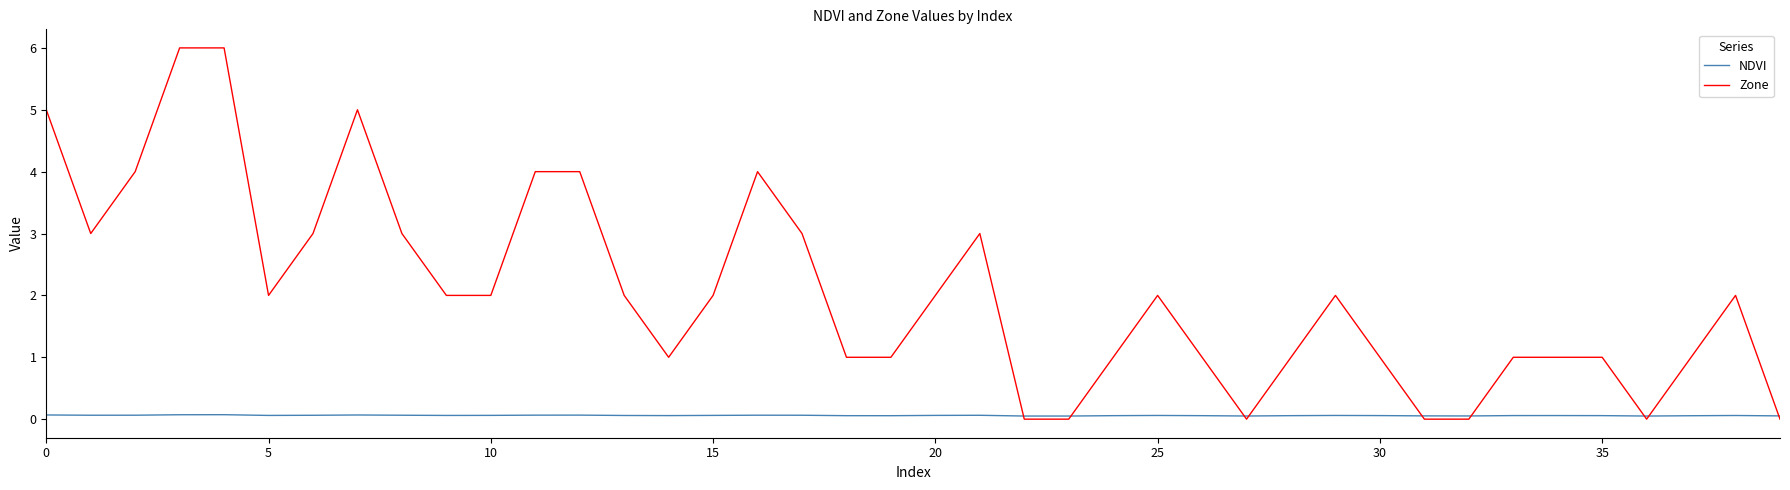

Reading left to right, what are all the values shown in this chart?

NDVI: 0.1	0.1	0.1	0.1	0.1	0.1	0.1	0.1	0.1	0.1	0.1	0.1	0.1	0.1	0.1	0.1	0.1	0.1	0.1	0.1	0.1	0.1	0.1	0.1	0.1	0.1	0.1	0.1	0.1	0.1	0.1	0.1	0.1	0.1	0.1	0.1	0.1	0.1	0.1	0.1
Zone: 5.0	3.0	4.0	6.0	6.0	2.0	3.0	5.0	3.0	2.0	2.0	4.0	4.0	2.0	1.0	2.0	4.0	3.0	1.0	1.0	2.0	3.0	0.0	0.0	1.0	2.0	1.0	0.0	1.0	2.0	1.0	0.0	0.0	1.0	1.0	1.0	0.0	1.0	2.0	0.0